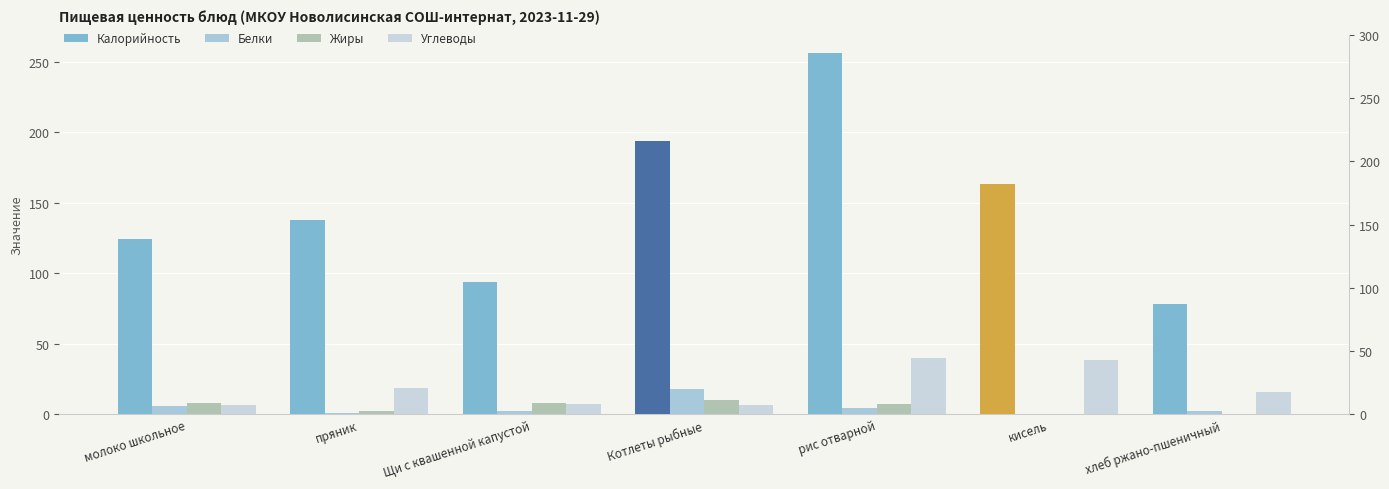

At which category is the sum across all series the highest?

рис отварной